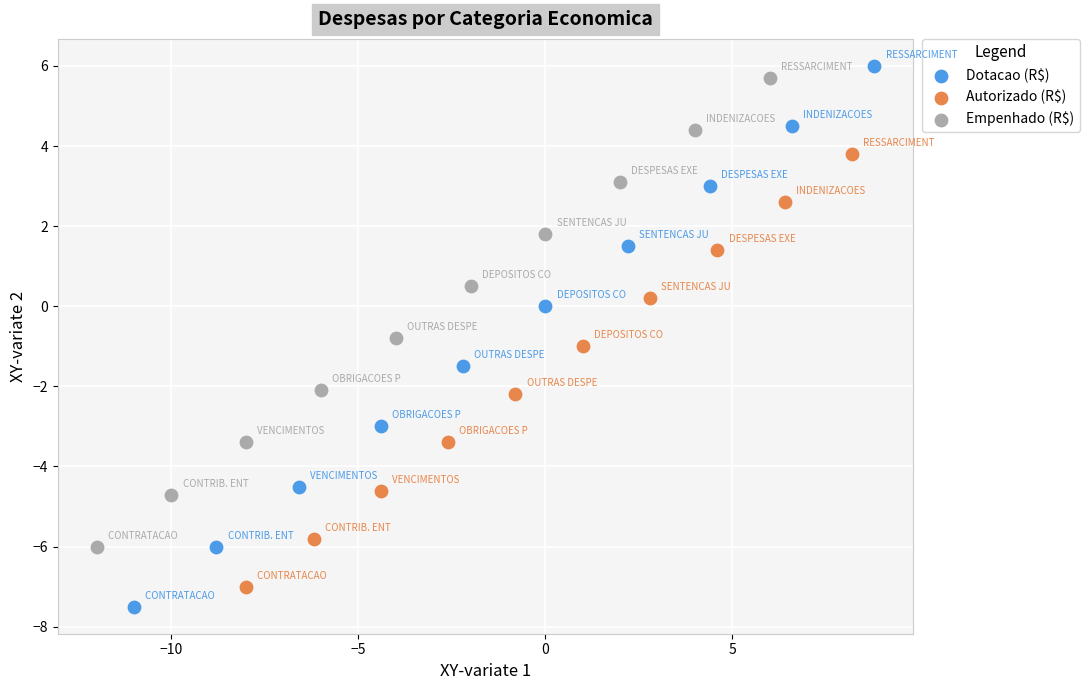

What are all the series names shown in the legend?

Dotacao (R$), Autorizado (R$), Empenhado (R$)